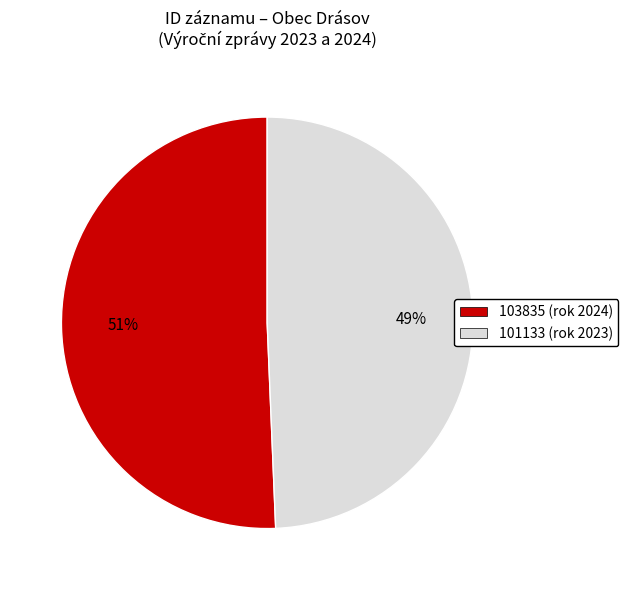

Count the number of slices in the pie.

2